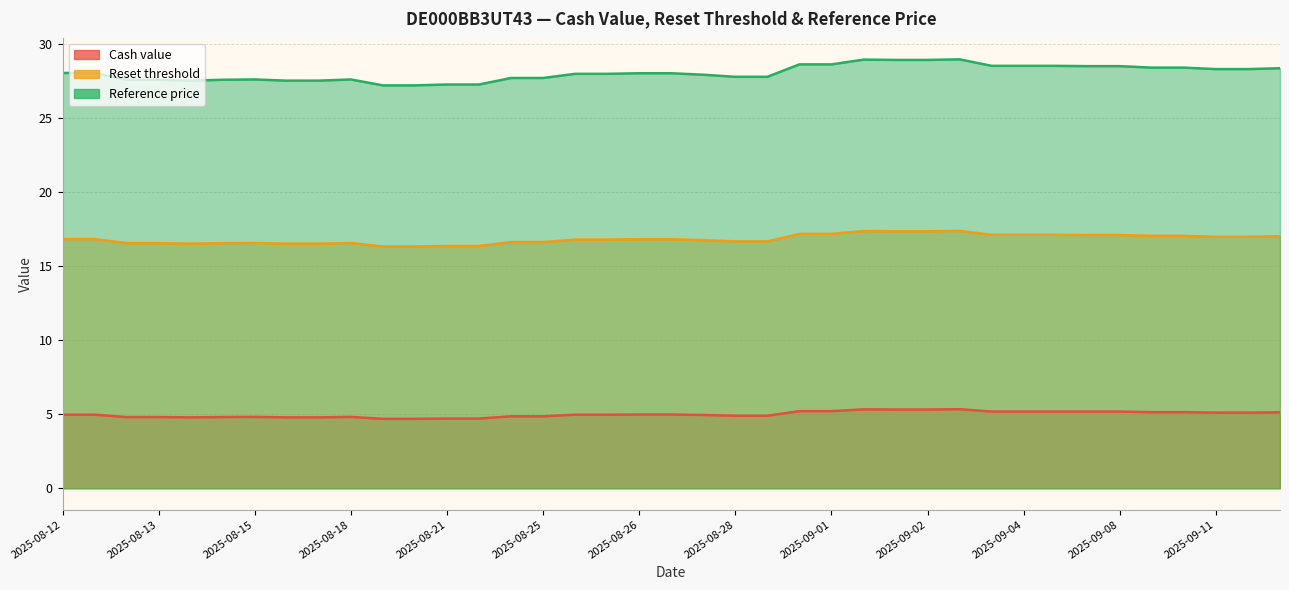

True or false: Reference price has a value of 28.0 at 2025-08-26.

True